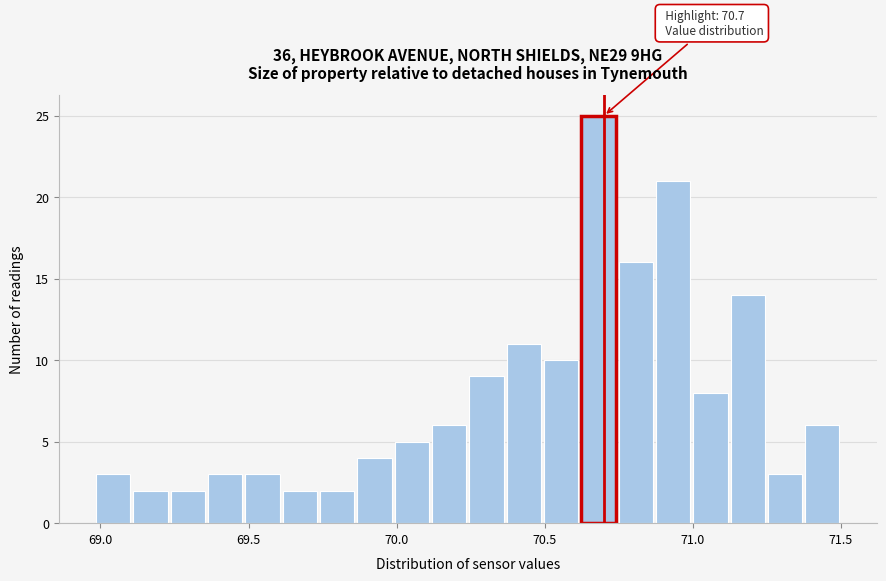

Read against the x-axis, roughly where is the centre of the tallest bar?

70.70